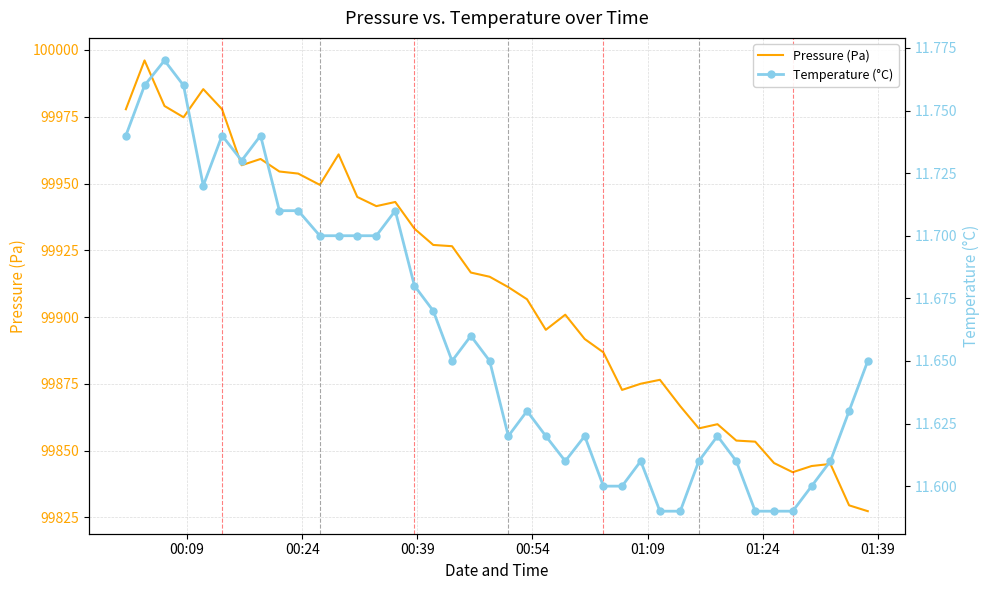

How many interior local peaks does the Pressure (Pa) series have?

9